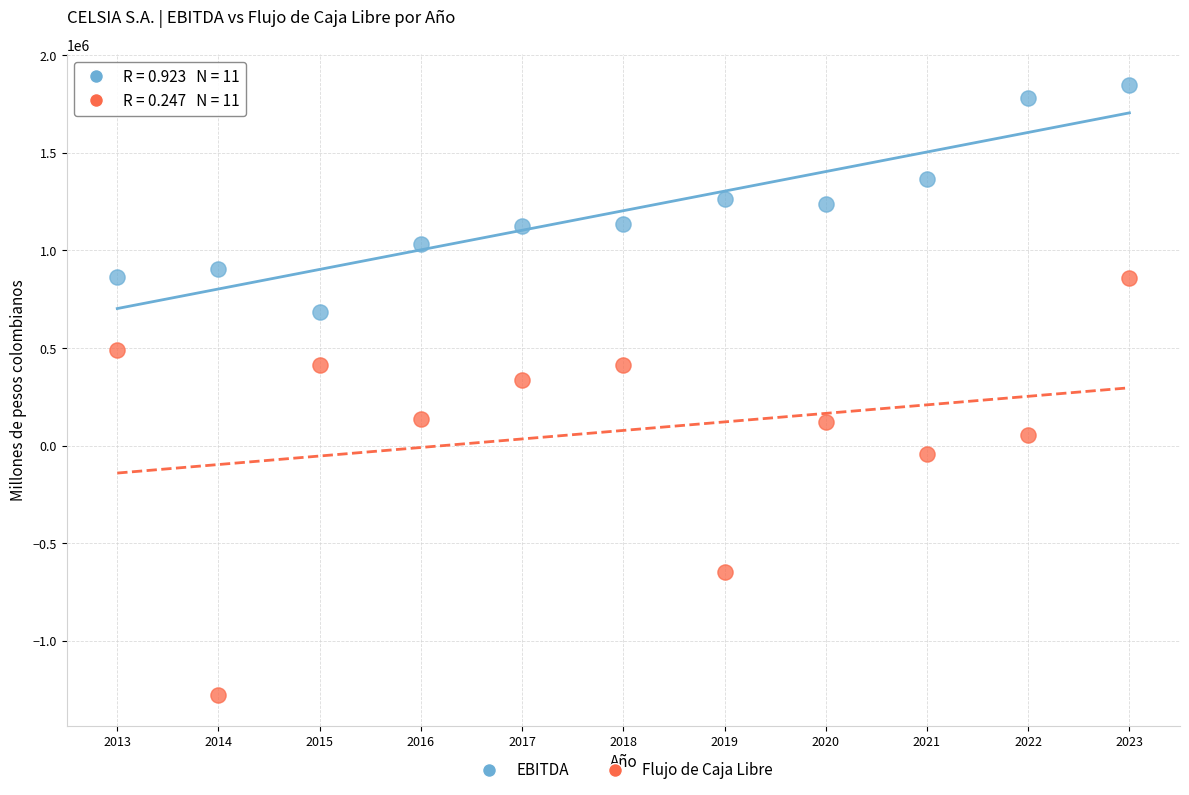

Which series contains the highest Y value?

EBITDA